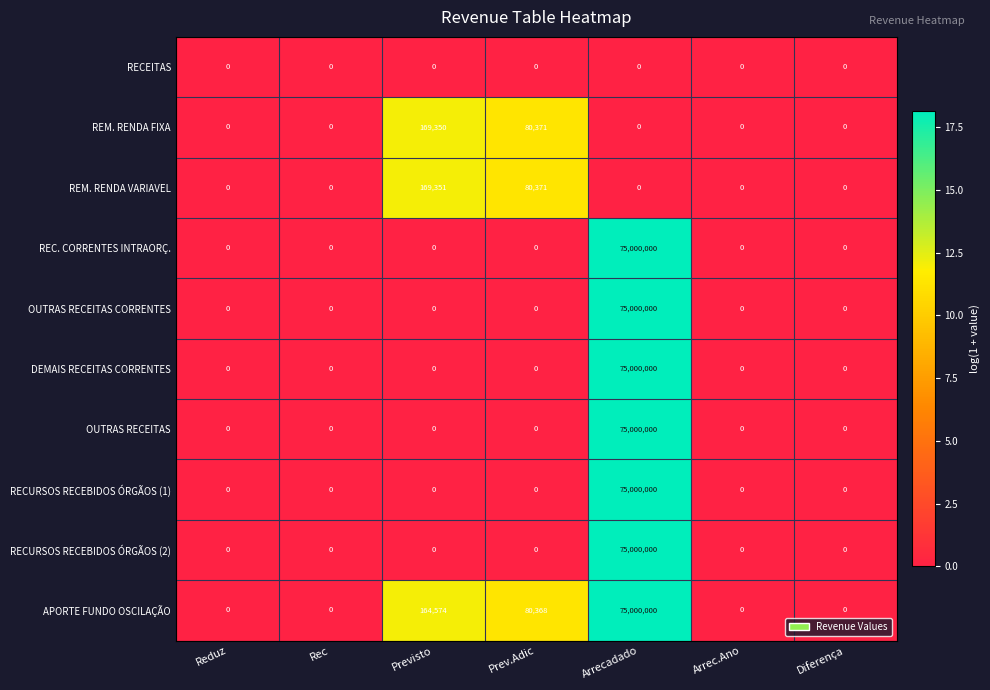

Between Rec and Previsto, which series saw the biggest shift?

REM. RENDA VARIAVEL